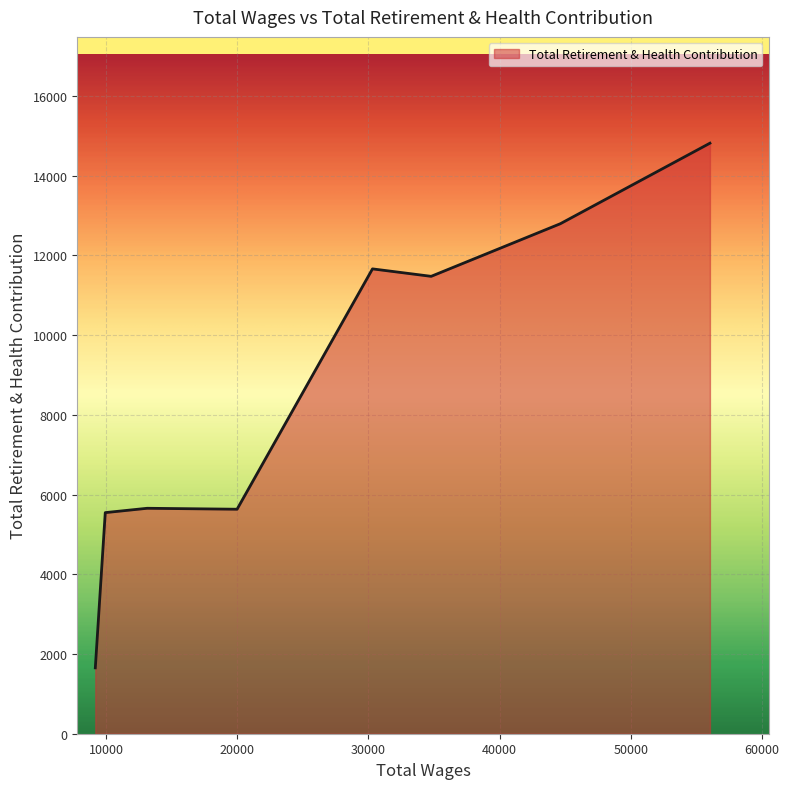

What is the difference between the maximum and minimum values?

13165